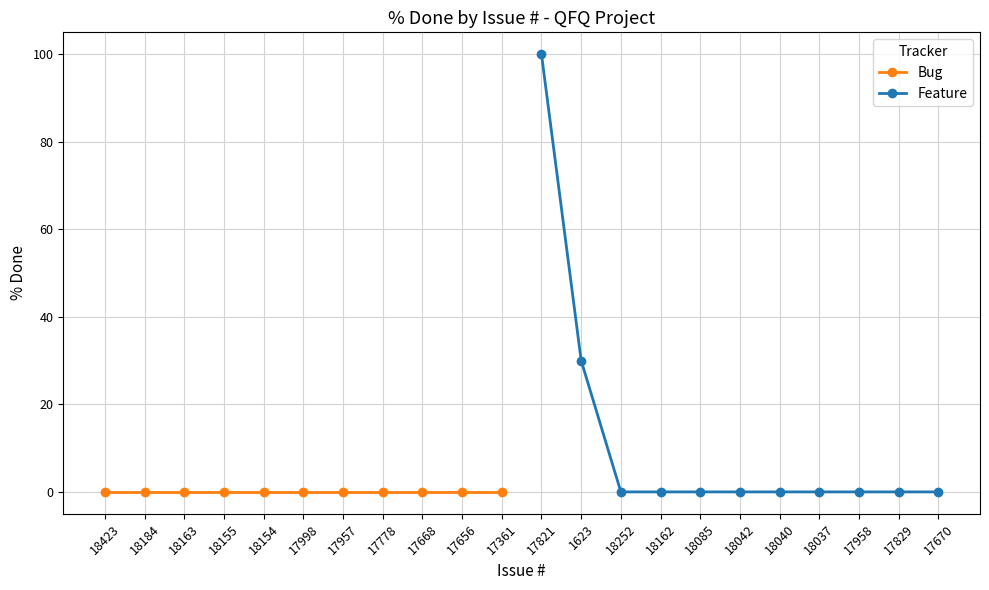

Which series has the widest spread of values?

Feature